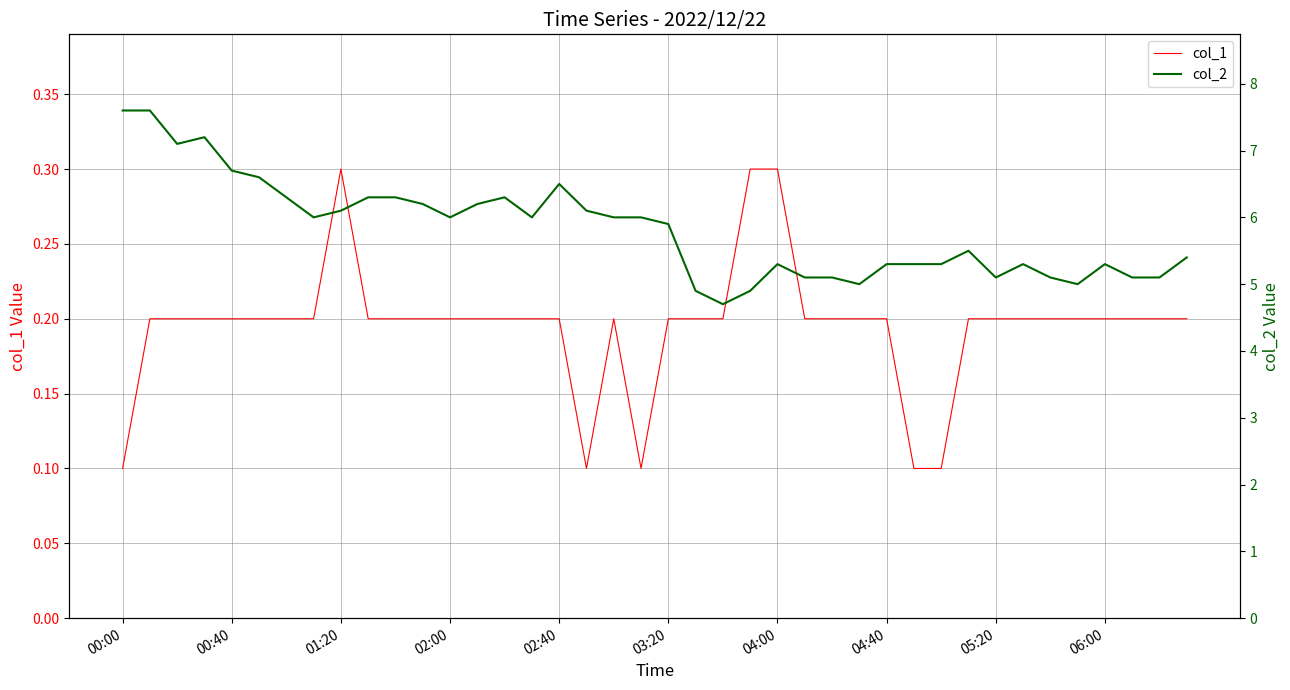

List the series in order of their overall mean, highest first.

col_2, col_1